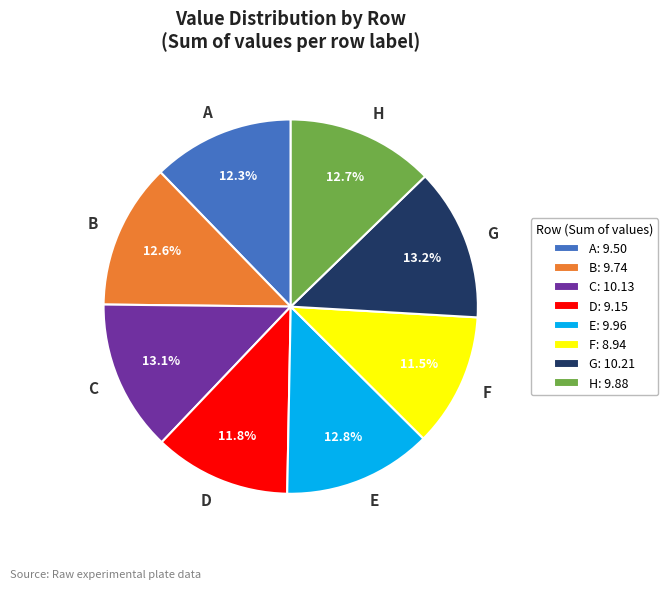

What is the ratio of the value at G to the value at E?

1.0